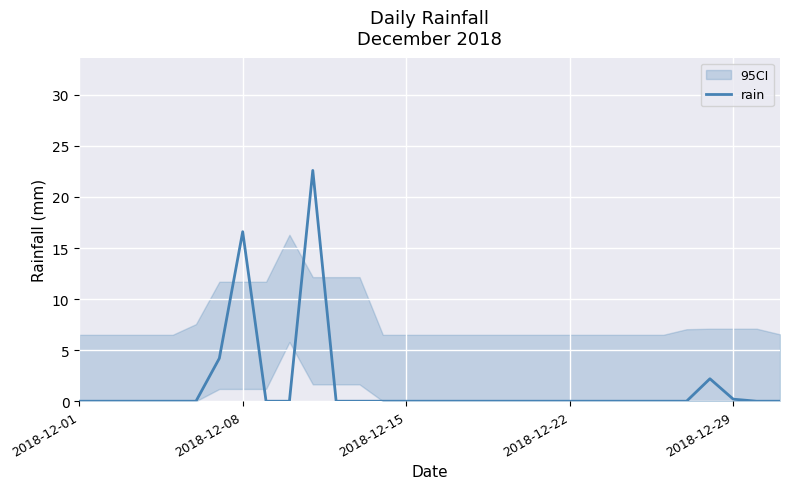

The chart shows a value of 0.0 at 20. True or false?

True